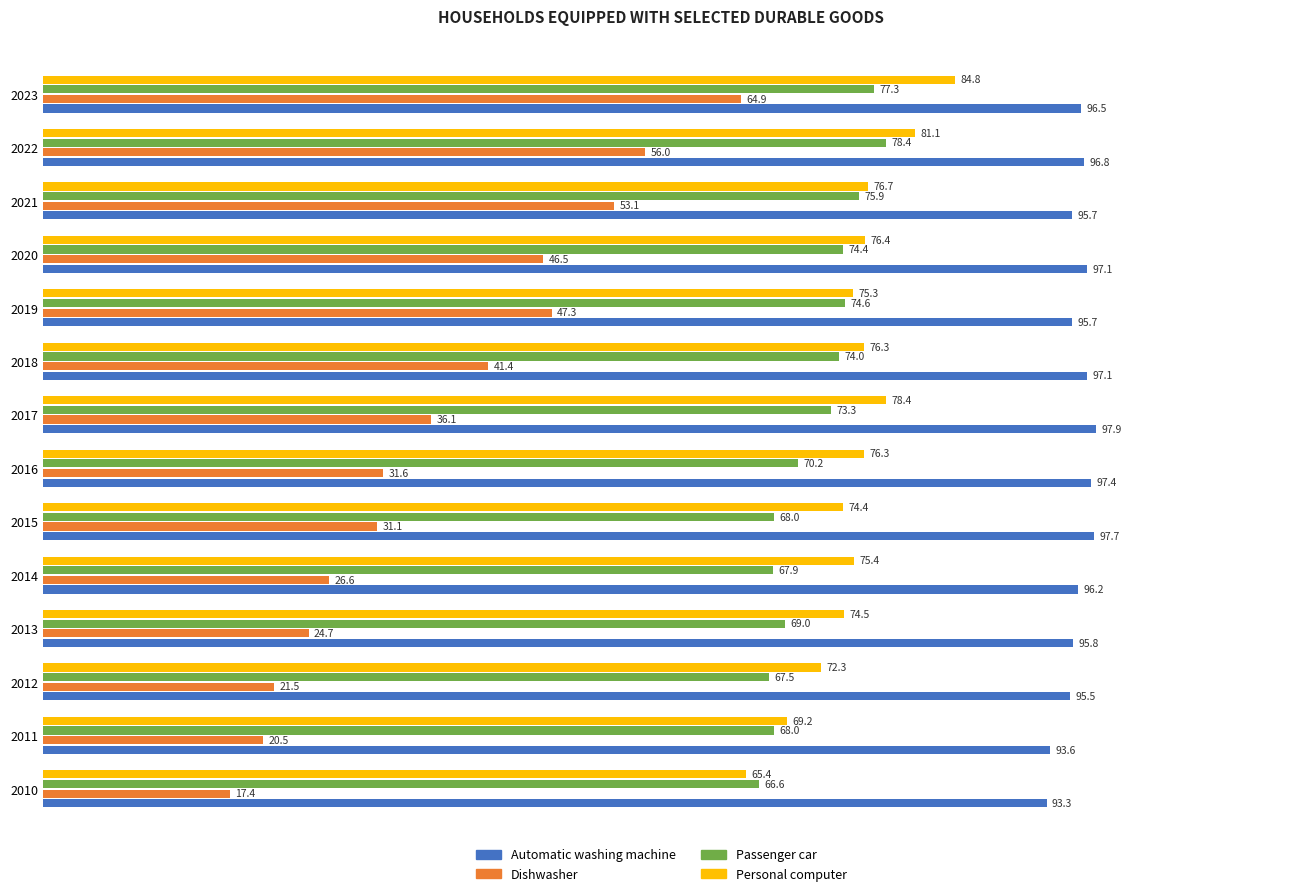

Where is Personal computer nearest to the value 75?

2019